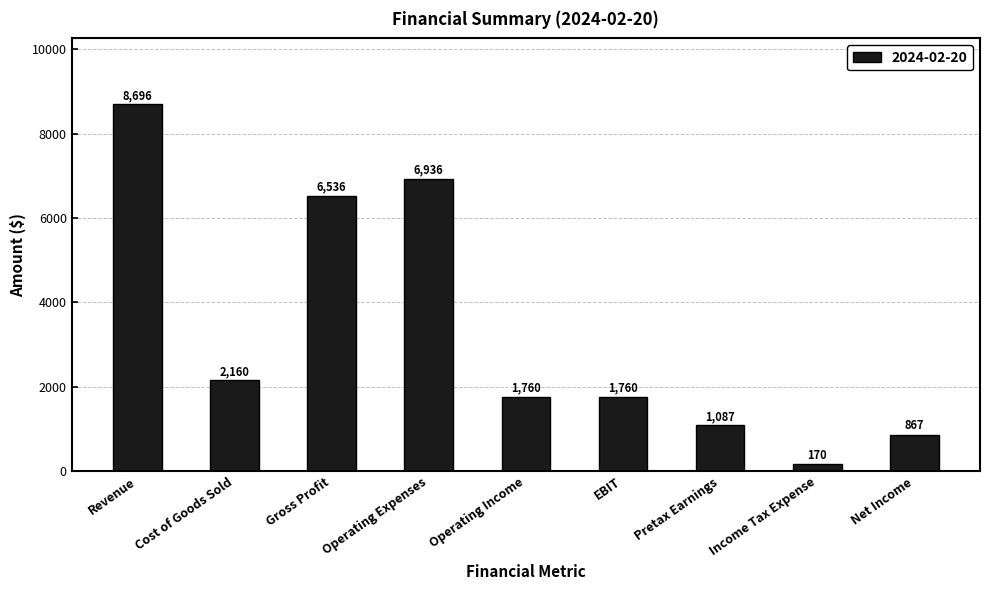

Reading left to right, what are all the values shown in this chart?

8696	2160	6536	6936	1760	1760	1087	170	867